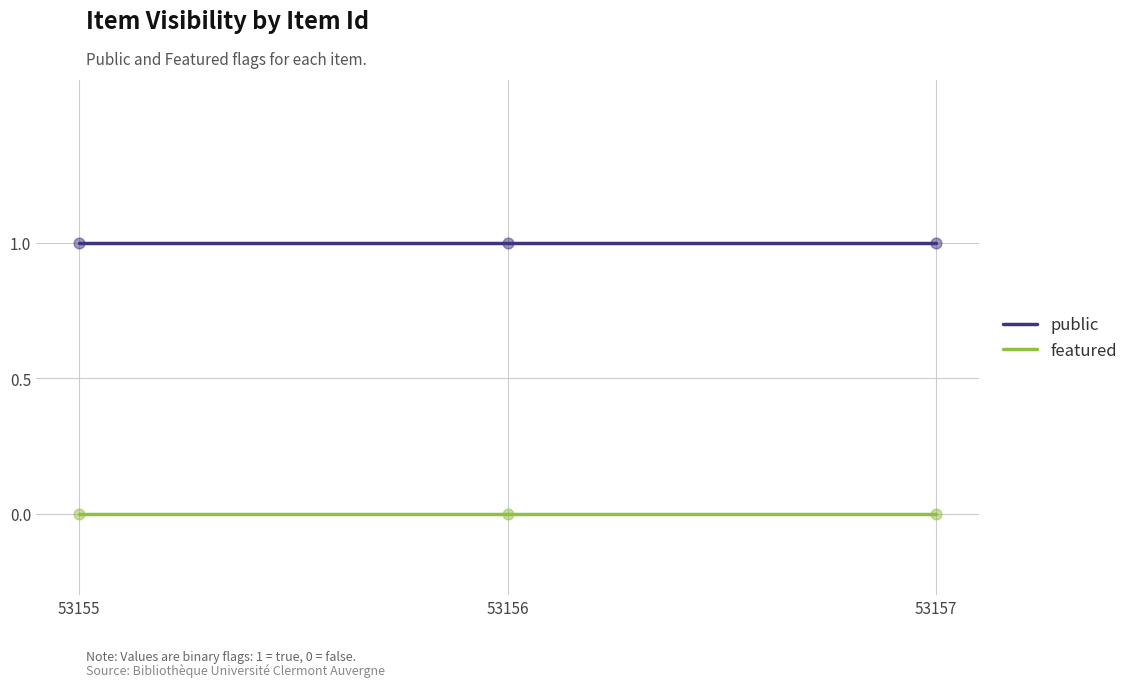

Is the value of featured at 53157 greater than the value of public at 53157?

No